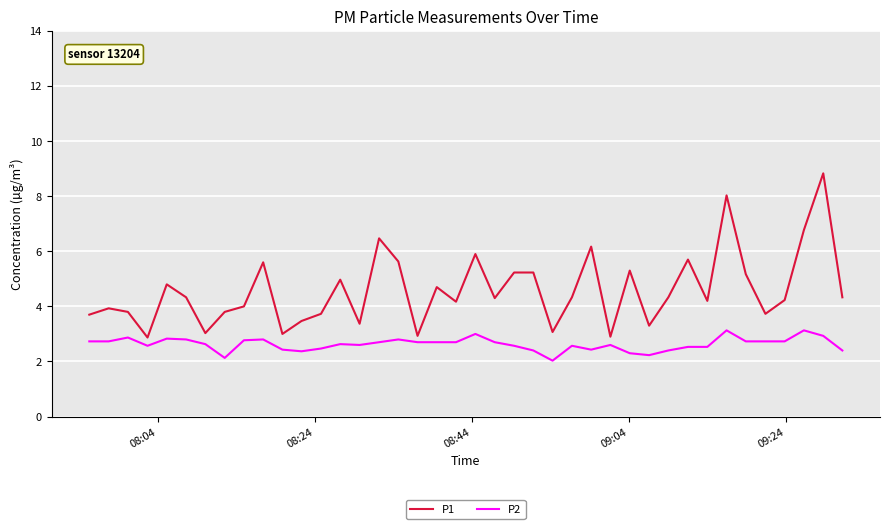

What is the difference between the maximum and minimum values in the P2 series?

1.1